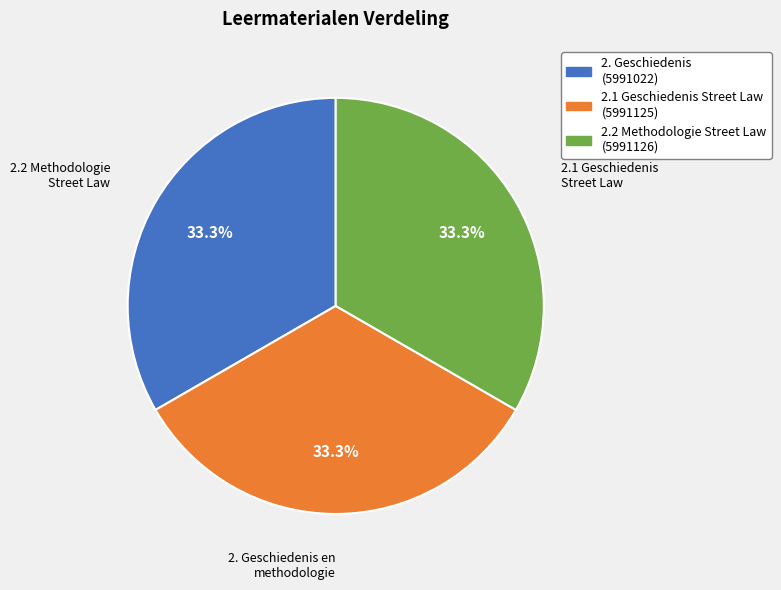

Does any single category account for the majority?

No